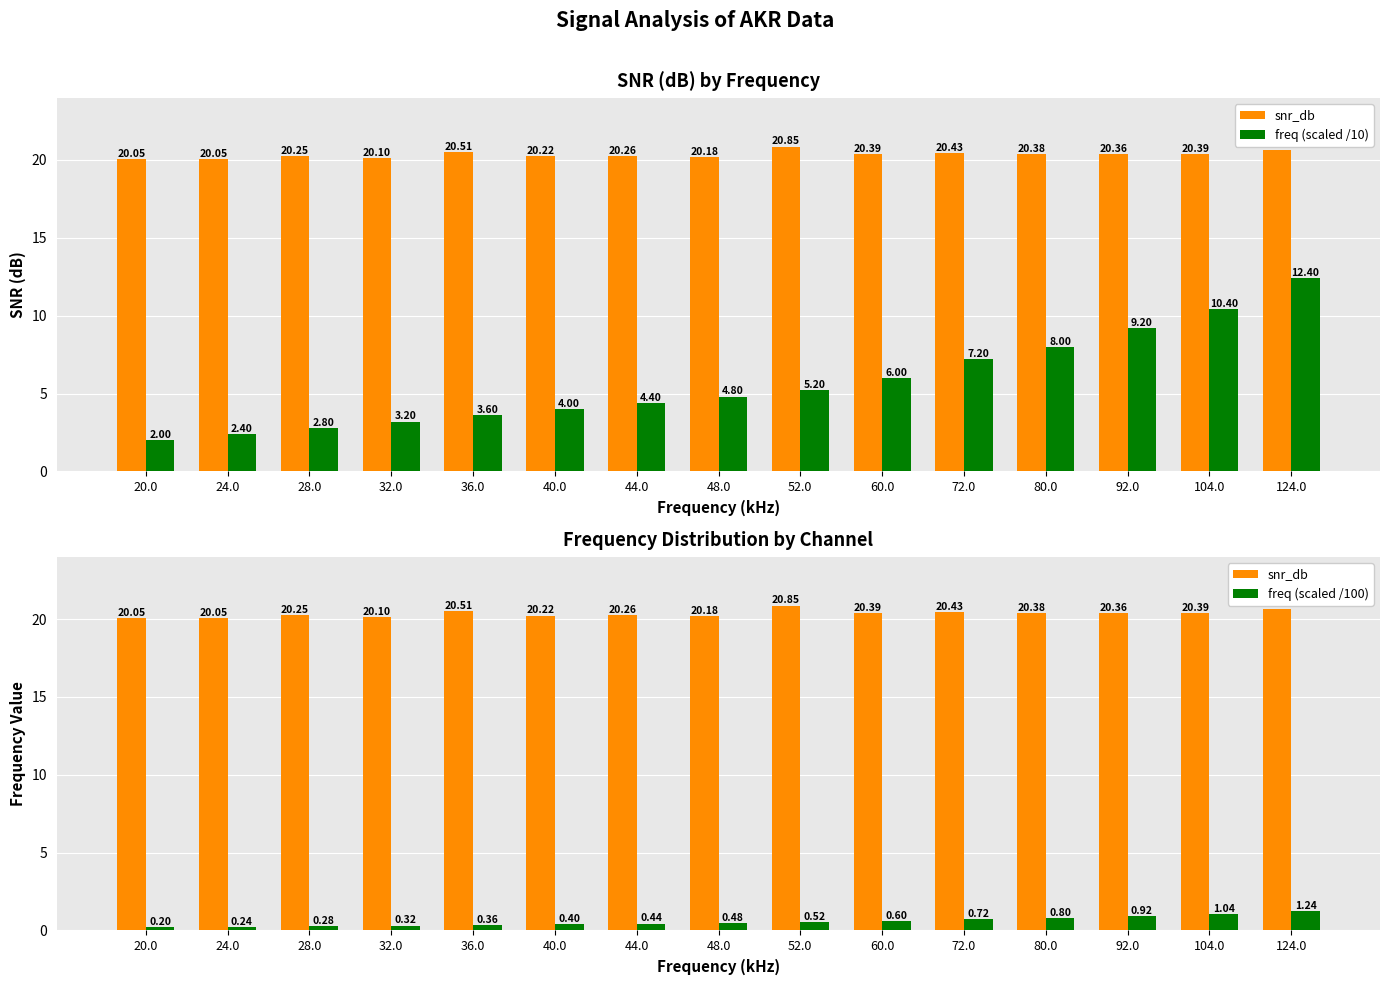

Reading right to left, what are all the values shown in this chart?

snr_db: 124.0=20.6	104.0=20.4	92.0=20.4	80.0=20.4	72.0=20.4	60.0=20.4	52.0=20.8	48.0=20.2	44.0=20.3	40.0=20.2	36.0=20.5	32.0=20.1	28.0=20.2	24.0=20.0	20.0=20.1
freq (scaled /10): 124.0=12.4	104.0=10.4	92.0=9.2	80.0=8.0	72.0=7.2	60.0=6.0	52.0=5.2	48.0=4.8	44.0=4.4	40.0=4.0	36.0=3.6	32.0=3.2	28.0=2.8	24.0=2.4	20.0=2.0
freq (scaled /100): 124.0=1.2	104.0=1.0	92.0=0.9	80.0=0.8	72.0=0.7	60.0=0.6	52.0=0.5	48.0=0.5	44.0=0.4	40.0=0.4	36.0=0.4	32.0=0.3	28.0=0.3	24.0=0.2	20.0=0.2